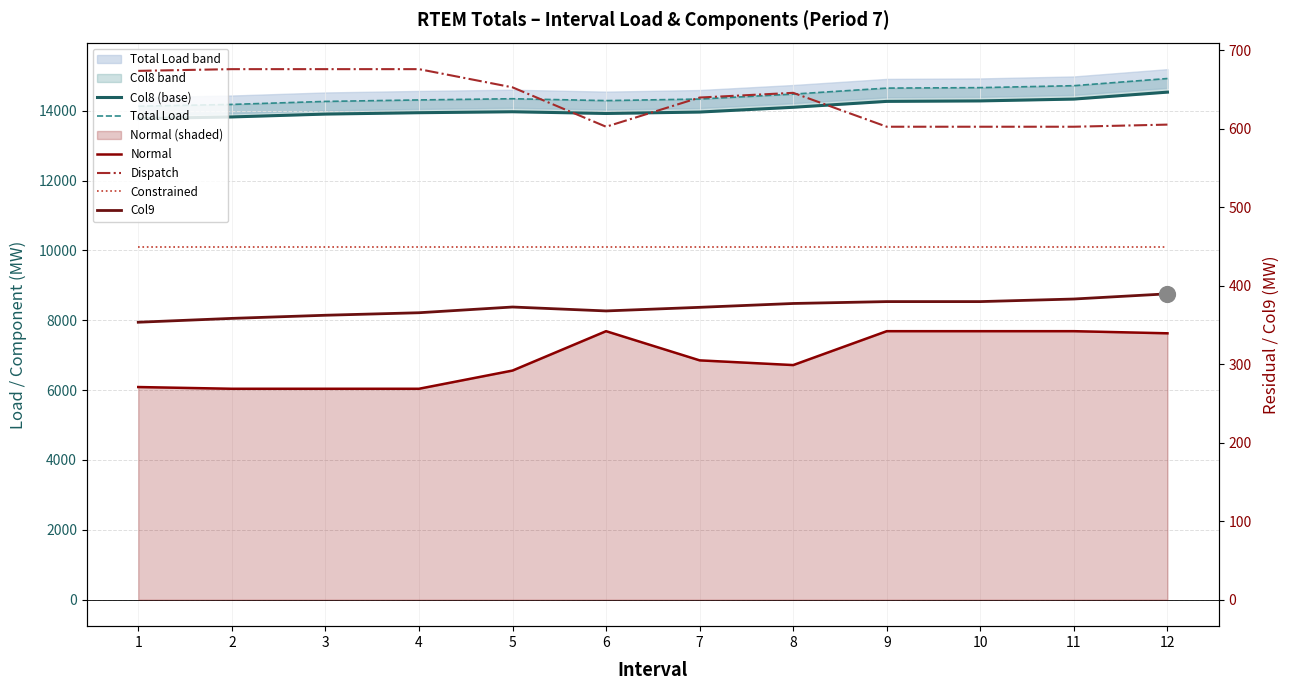

Which series reaches the maximum Y coordinate?

Total Load